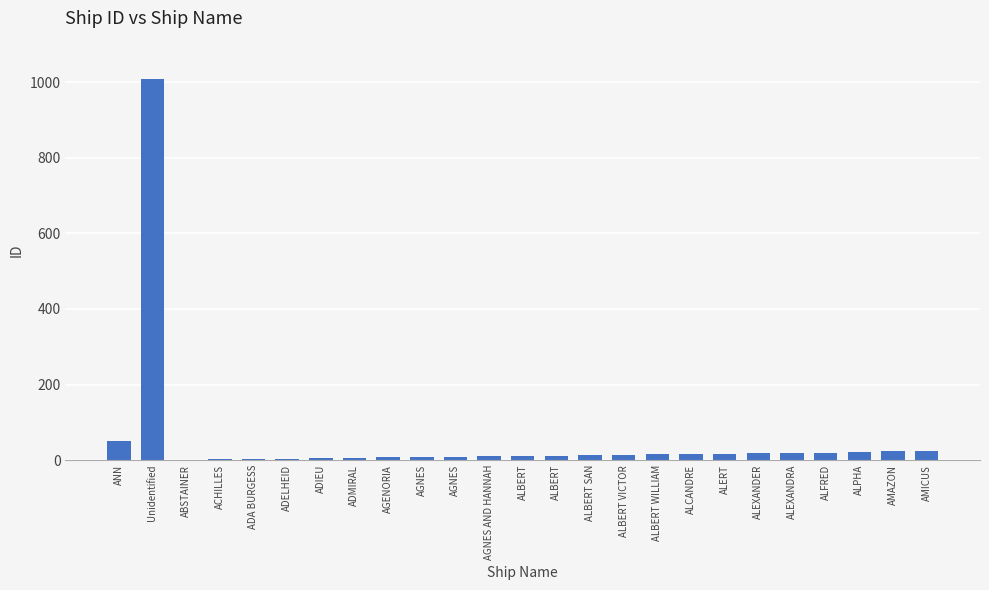

What is the minimum value shown in the chart?

1